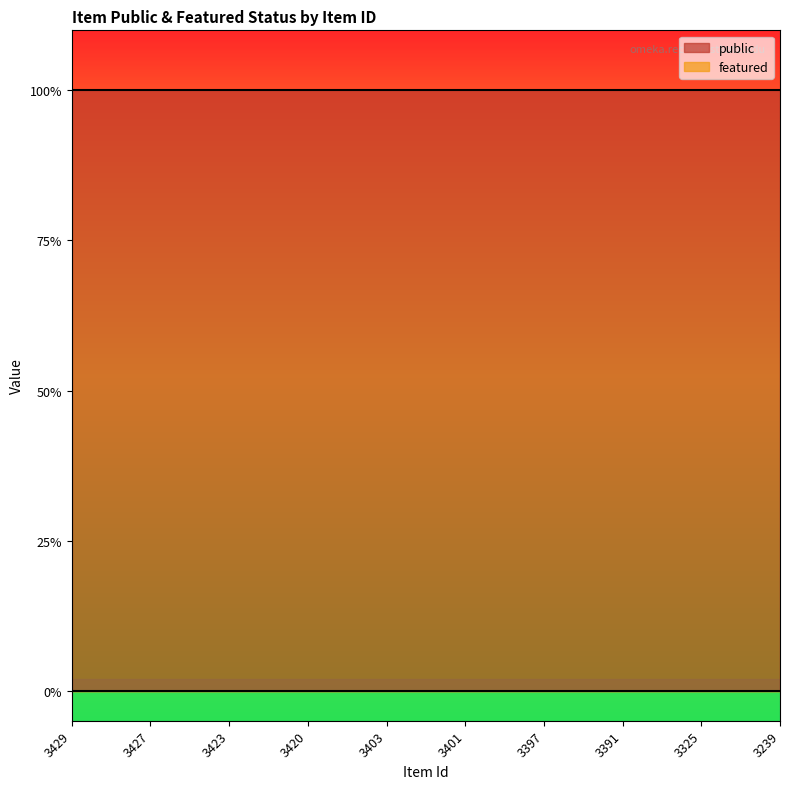

At how many categories does at least one series exceed 0?

10